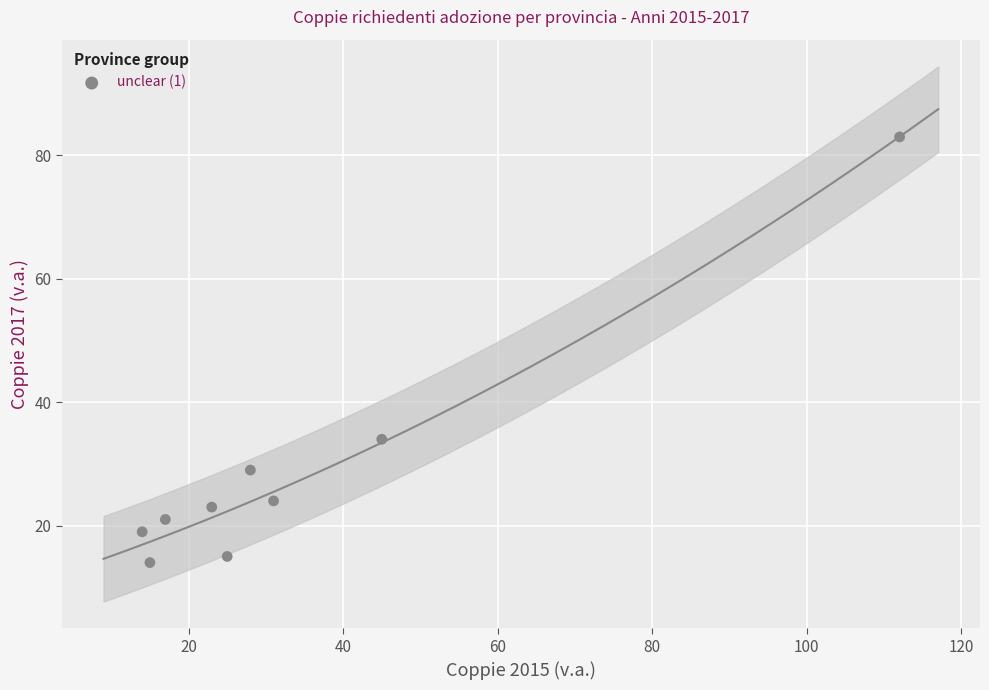

What is the average Y value?

29